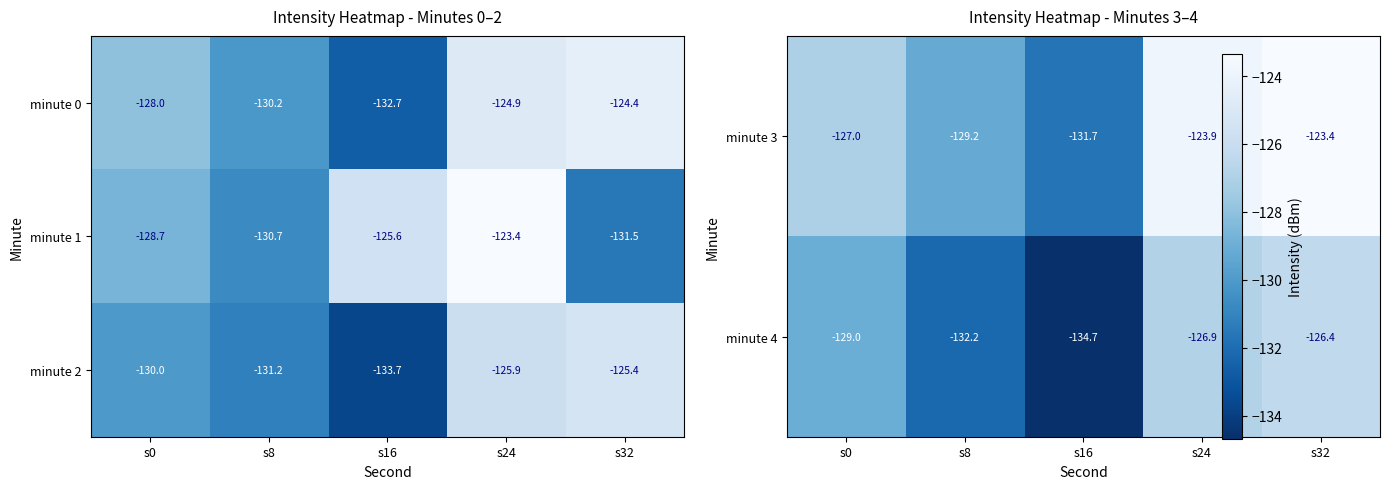

Is the value of minute 2 at s32 greater than the value of minute 0 at s0?

Yes